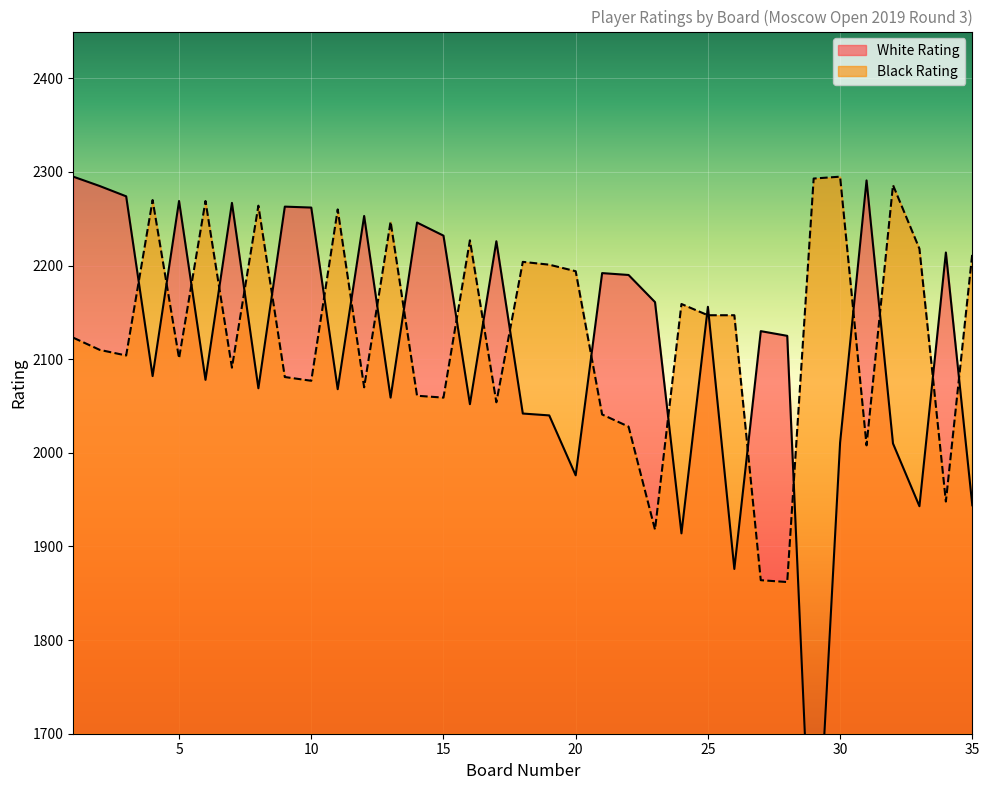

True or false: White Rating has a value of 2262 at 10.

True